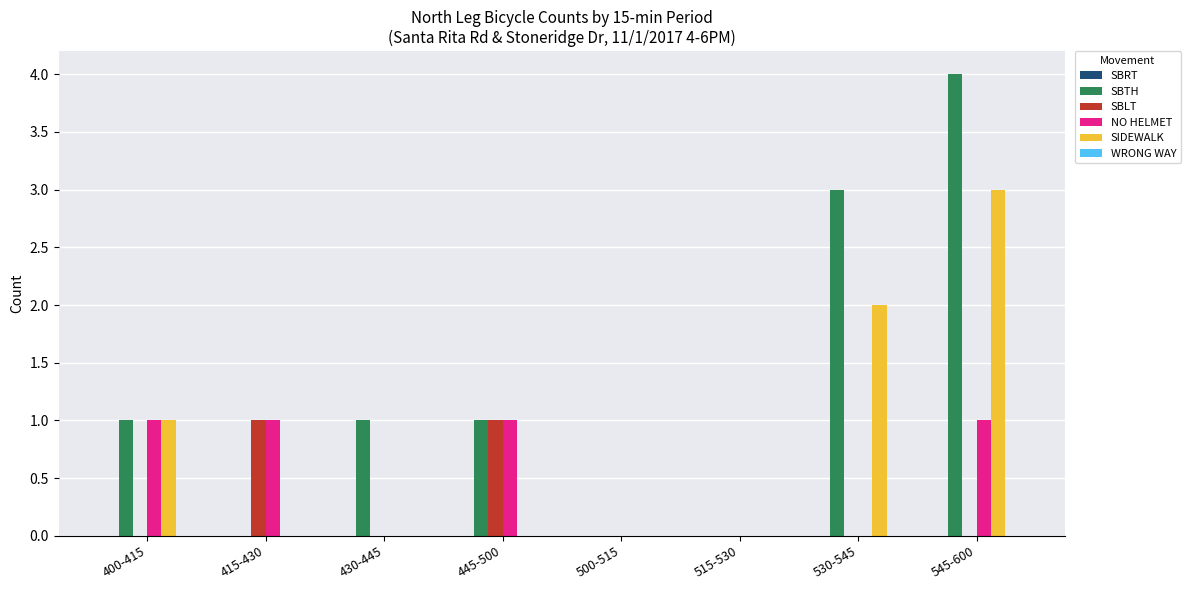

Which series has the widest spread of values?

SBTH